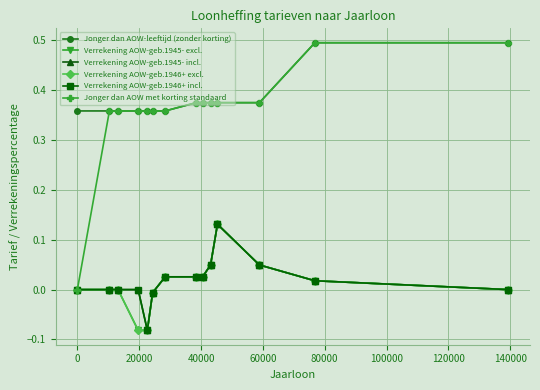

Is this an area chart (filled region under the line)?

No